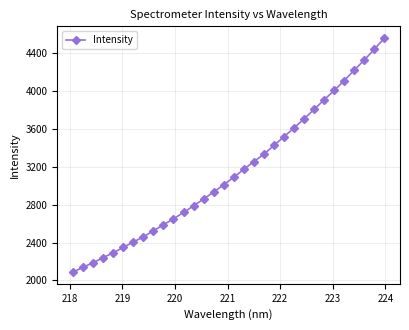

How many categories are shown in the chart?

32